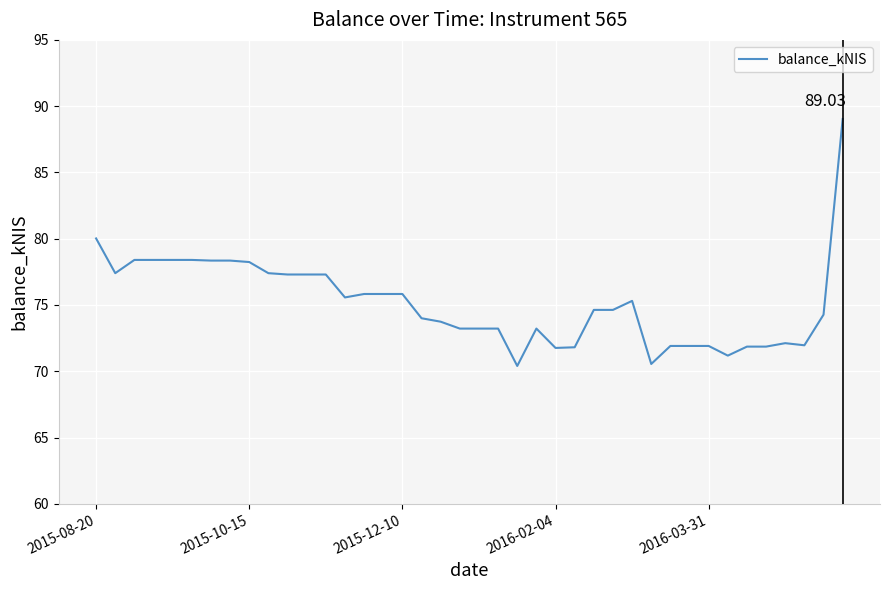

What is the difference between the maximum and minimum values?

18.6